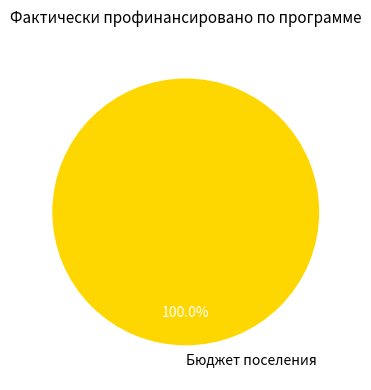

True or false: Бюджет поселения accounts for 86% of the total.

False